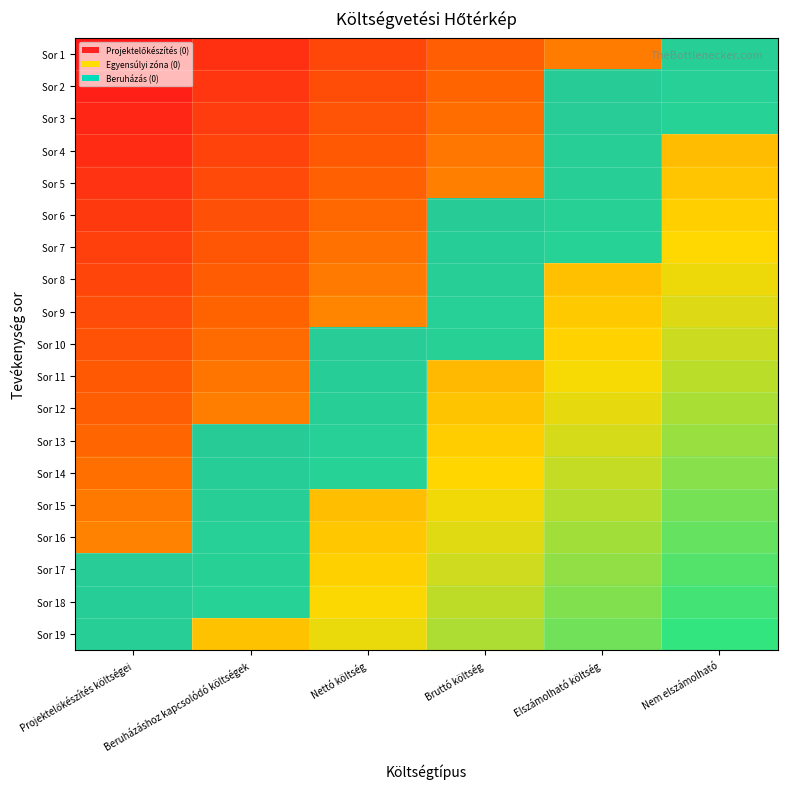

Reading right to left, transcribe all the data shown in this chart.

Sor 1: Nem elszámolható=0.5	Elszámolható költség=0.4	Bruttó költség=0.3	Nettó költség=0.2	Beruházáshoz kapcsolódó költségek=0.1	Projektelőkészítés költségei=0.0
Sor 2: Nem elszámolható=0.5	Elszámolható költség=0.4	Bruttó költség=0.3	Nettó költség=0.2	Beruházáshoz kapcsolódó költségek=0.1	Projektelőkészítés költségei=0.0
Sor 3: Nem elszámolható=0.6	Elszámolható költség=0.5	Bruttó költség=0.4	Nettó költség=0.3	Beruházáshoz kapcsolódó költségek=0.2	Projektelőkészítés költségei=0.1
Sor 4: Nem elszámolható=0.6	Elszámolható költség=0.5	Bruttó költség=0.4	Nettó költség=0.3	Beruházáshoz kapcsolódó költségek=0.2	Projektelőkészítés költségei=0.1
Sor 5: Nem elszámolható=0.6	Elszámolható költség=0.5	Bruttó költség=0.4	Nettó költség=0.3	Beruházáshoz kapcsolódó költségek=0.2	Projektelőkészítés költségei=0.1
Sor 6: Nem elszámolható=0.6	Elszámolható költség=0.5	Bruttó költség=0.4	Nettó költség=0.3	Beruházáshoz kapcsolódó költségek=0.2	Projektelőkészítés költségei=0.1
Sor 7: Nem elszámolható=0.7	Elszámolható költség=0.6	Bruttó költség=0.5	Nettó költség=0.4	Beruházáshoz kapcsolódó költségek=0.3	Projektelőkészítés költségei=0.2
Sor 8: Nem elszámolható=0.7	Elszámolható költség=0.6	Bruttó költség=0.5	Nettó költség=0.4	Beruházáshoz kapcsolódó költségek=0.3	Projektelőkészítés költségei=0.2
Sor 9: Nem elszámolható=0.7	Elszámolható költség=0.6	Bruttó költség=0.5	Nettó költség=0.4	Beruházáshoz kapcsolódó költségek=0.3	Projektelőkészítés költségei=0.2
Sor 10: Nem elszámolható=0.8	Elszámolható költség=0.7	Bruttó költség=0.6	Nettó költség=0.5	Beruházáshoz kapcsolódó költségek=0.3	Projektelőkészítés költségei=0.2
Sor 11: Nem elszámolható=0.8	Elszámolható költség=0.7	Bruttó költség=0.6	Nettó költség=0.5	Beruházáshoz kapcsolódó költségek=0.4	Projektelőkészítés költségei=0.3
Sor 12: Nem elszámolható=0.8	Elszámolható költség=0.7	Bruttó költség=0.6	Nettó költség=0.5	Beruházáshoz kapcsolódó költségek=0.4	Projektelőkészítés költségei=0.3
Sor 13: Nem elszámolható=0.8	Elszámolható költség=0.7	Bruttó költség=0.6	Nettó költség=0.5	Beruházáshoz kapcsolódó költségek=0.4	Projektelőkészítés költségei=0.3
Sor 14: Nem elszámolható=0.9	Elszámolható költség=0.8	Bruttó költség=0.7	Nettó költség=0.6	Beruházáshoz kapcsolódó költségek=0.5	Projektelőkészítés költségei=0.4
Sor 15: Nem elszámolható=0.9	Elszámolható költség=0.8	Bruttó költség=0.7	Nettó költség=0.6	Beruházáshoz kapcsolódó költségek=0.5	Projektelőkészítés költségei=0.4
Sor 16: Nem elszámolható=0.9	Elszámolható költség=0.8	Bruttó költség=0.7	Nettó költség=0.6	Beruházáshoz kapcsolódó költségek=0.5	Projektelőkészítés költségei=0.4
Sor 17: Nem elszámolható=0.9	Elszámolható költség=0.8	Bruttó költség=0.7	Nettó költség=0.6	Beruházáshoz kapcsolódó költségek=0.5	Projektelőkészítés költségei=0.4
Sor 18: Nem elszámolható=1.0	Elszámolható költség=0.9	Bruttó költség=0.8	Nettó költség=0.7	Beruházáshoz kapcsolódó költségek=0.6	Projektelőkészítés költségei=0.5
Sor 19: Nem elszámolható=1.0	Elszámolható költség=0.9	Bruttó költség=0.8	Nettó költség=0.7	Beruházáshoz kapcsolódó költségek=0.6	Projektelőkészítés költségei=0.5